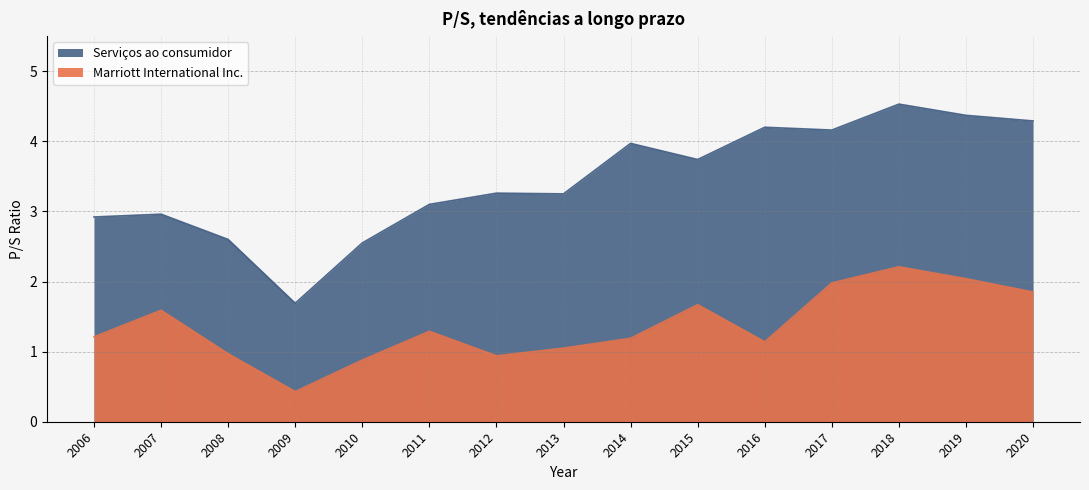

Rank the categories by Serviços ao consumidor value from lowest to highest.

2009, 2010, 2008, 2006, 2007, 2011, 2013, 2012, 2015, 2014, 2017, 2016, 2020, 2019, 2018